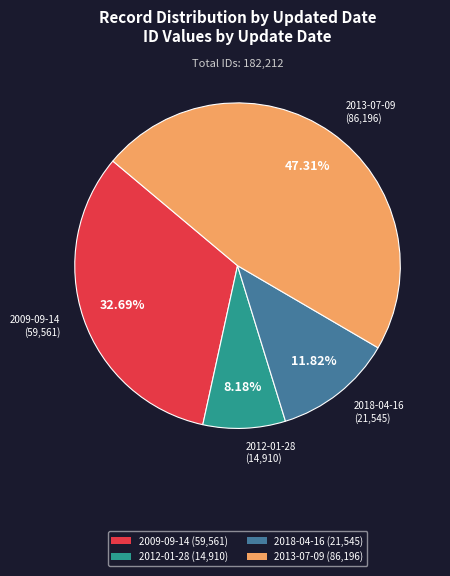

Do 2012-01-28 (14,910) and 2009-09-14 (59,561) together represent more than half of the pie?

No